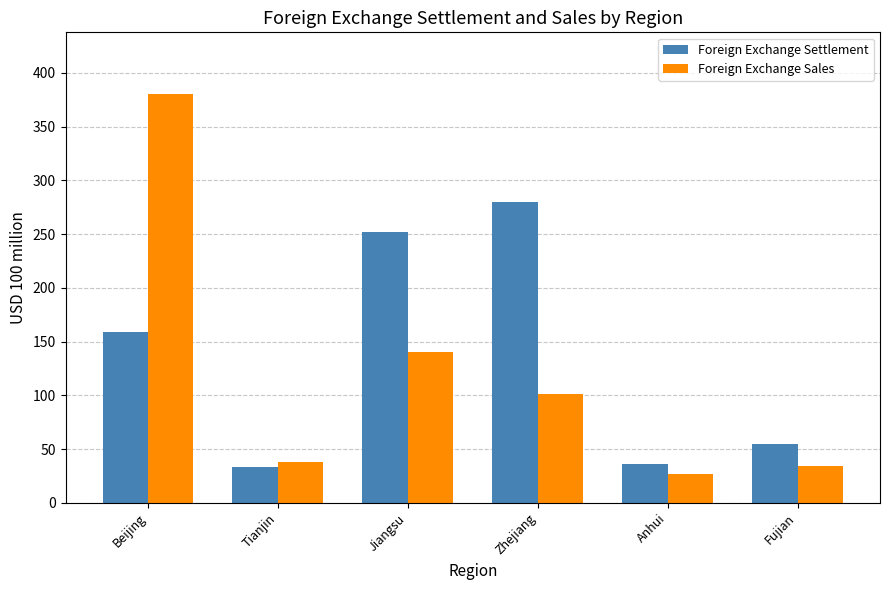

Where is Foreign Exchange Settlement nearest to the value 156?

Beijing